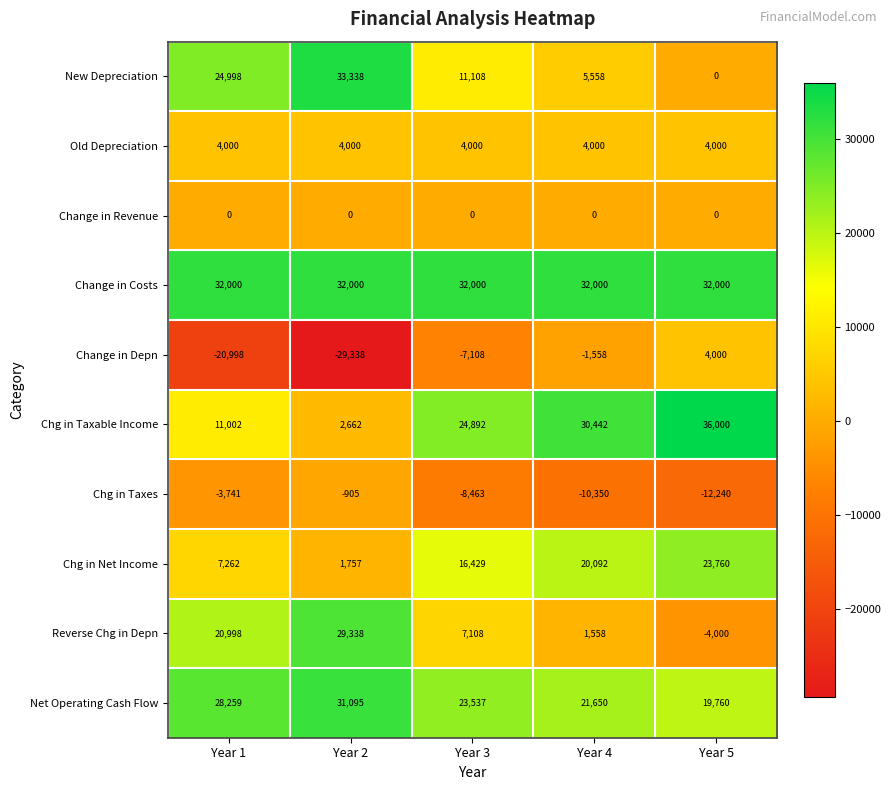

The Chg in Net Income series shows 26122 at Year 4. True or false?

False